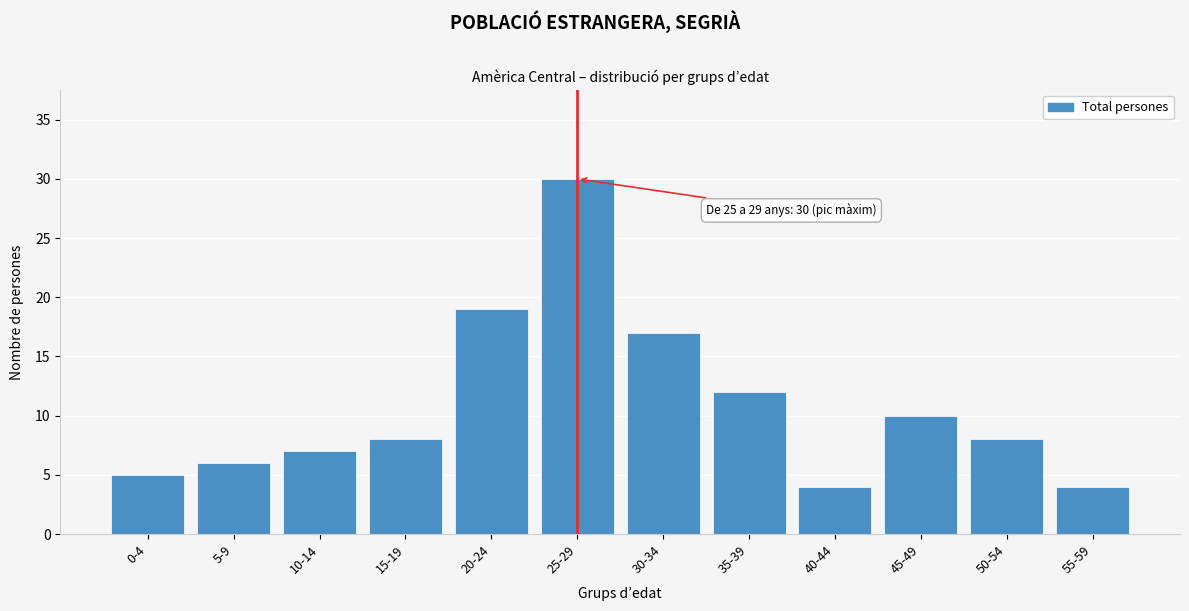

Reading left to right, transcribe all the data shown in this chart.

5	6	7	8	19	30	17	12	4	10	8	4